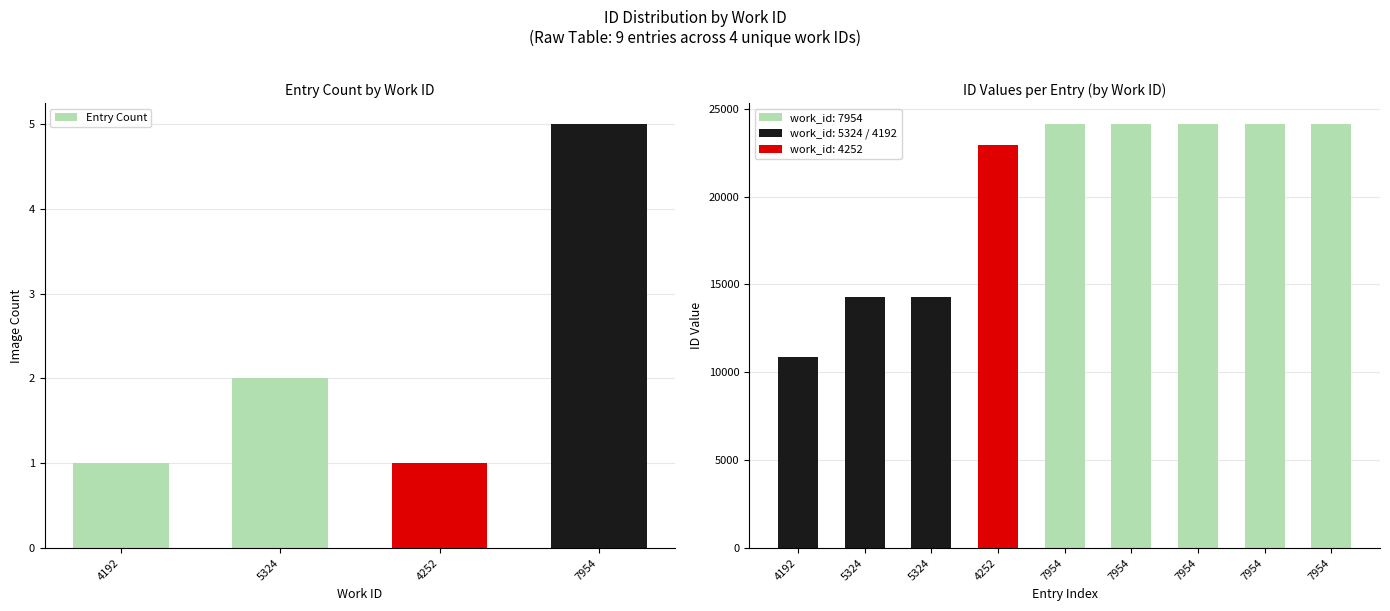

What is the change in value from 5324 to 7954?

+9828